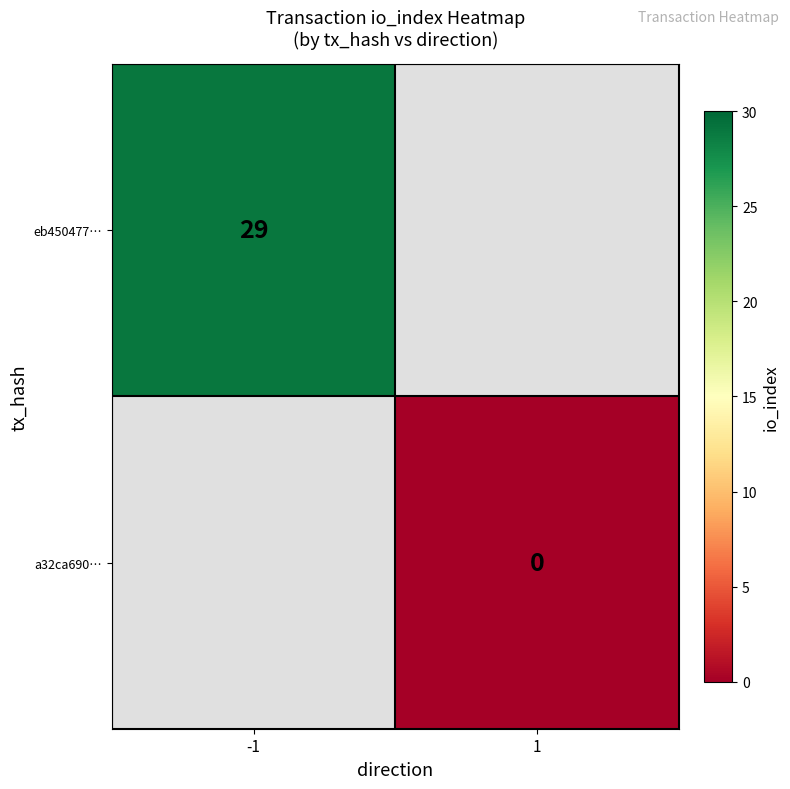

List the labels in order of a32ca690… value, smallest first.

-1, 1